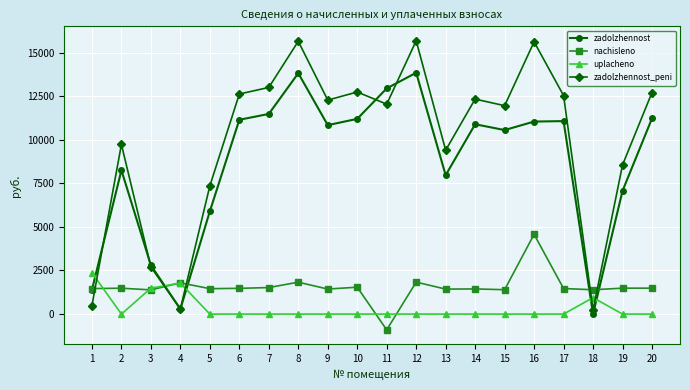

Rank the series at 2 from lowest to highest value.

uplacheno, nachisleno, zadolzhennost, zadolzhennost_peni